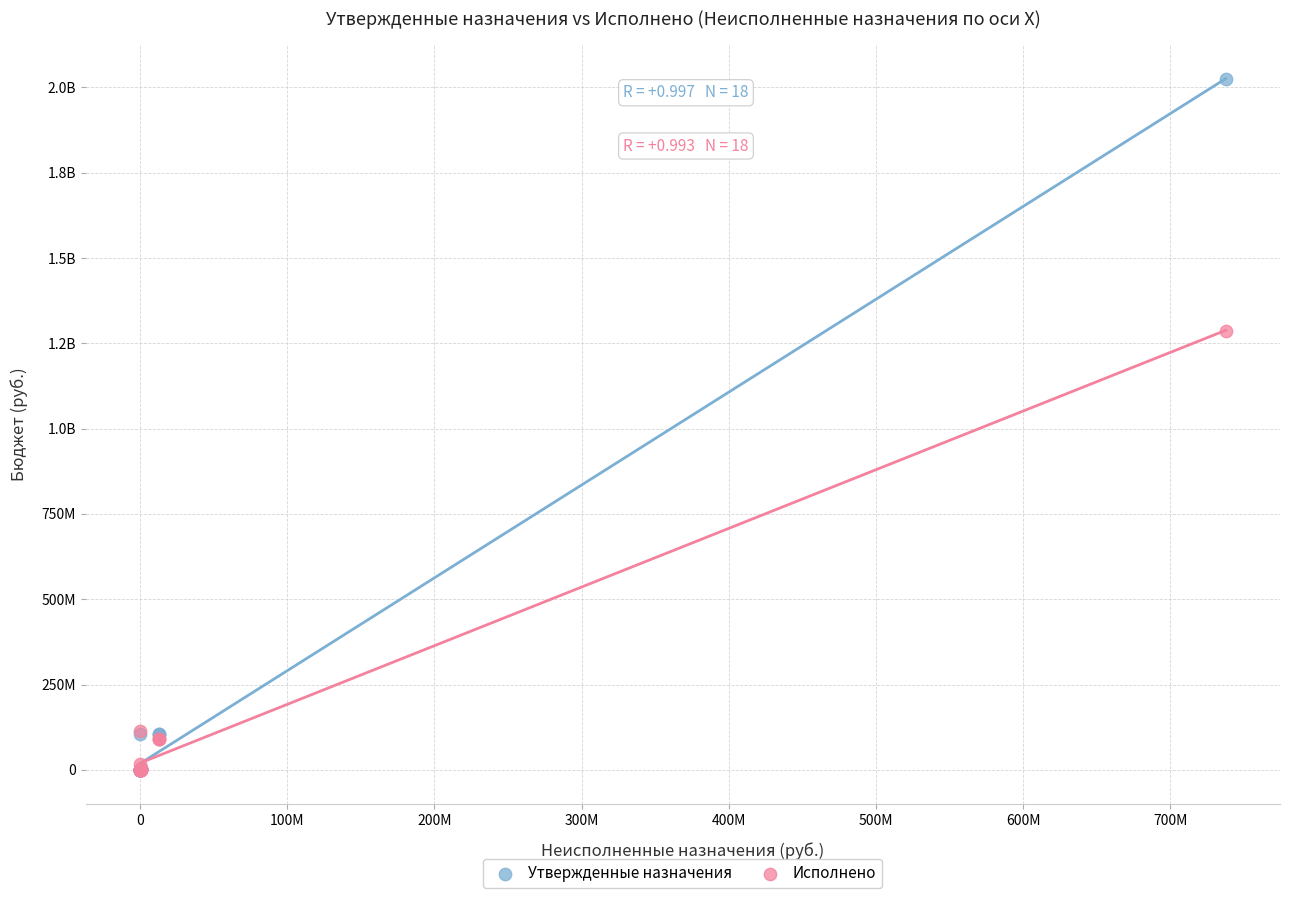

What are all the series names shown in the legend?

Утвержденные назначения, Исполнено